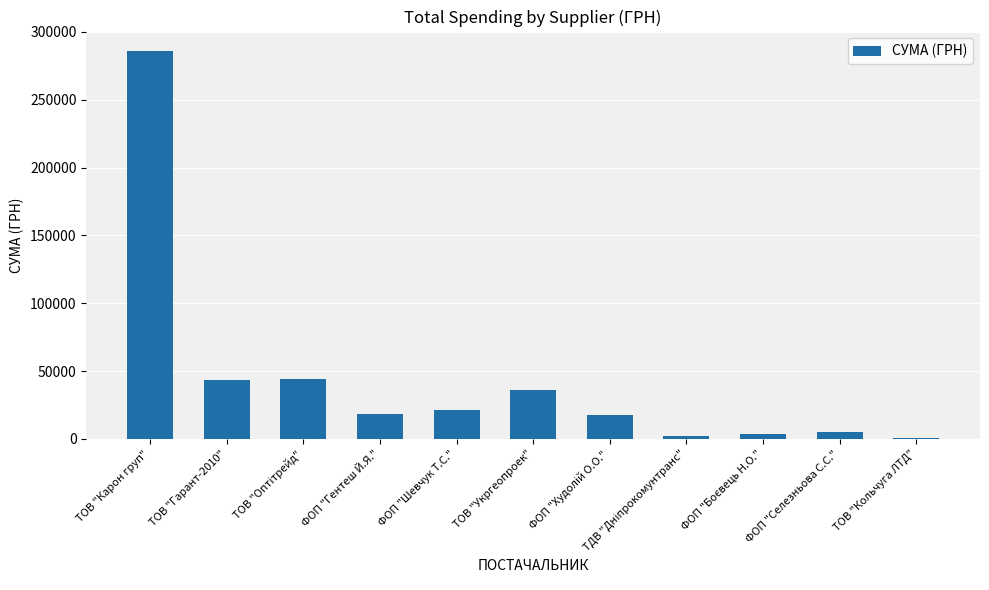

What is the sum of the values at ФОП "Шевчук Т.С." and ФОП "Гентеш Й.Я."?

40130.0